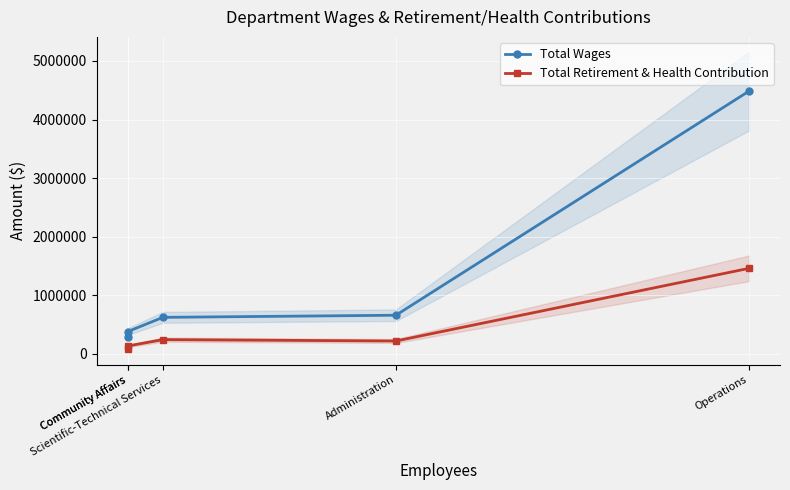

At which label does Total Retirement & Health Contribution first exceed 216830?

Operations